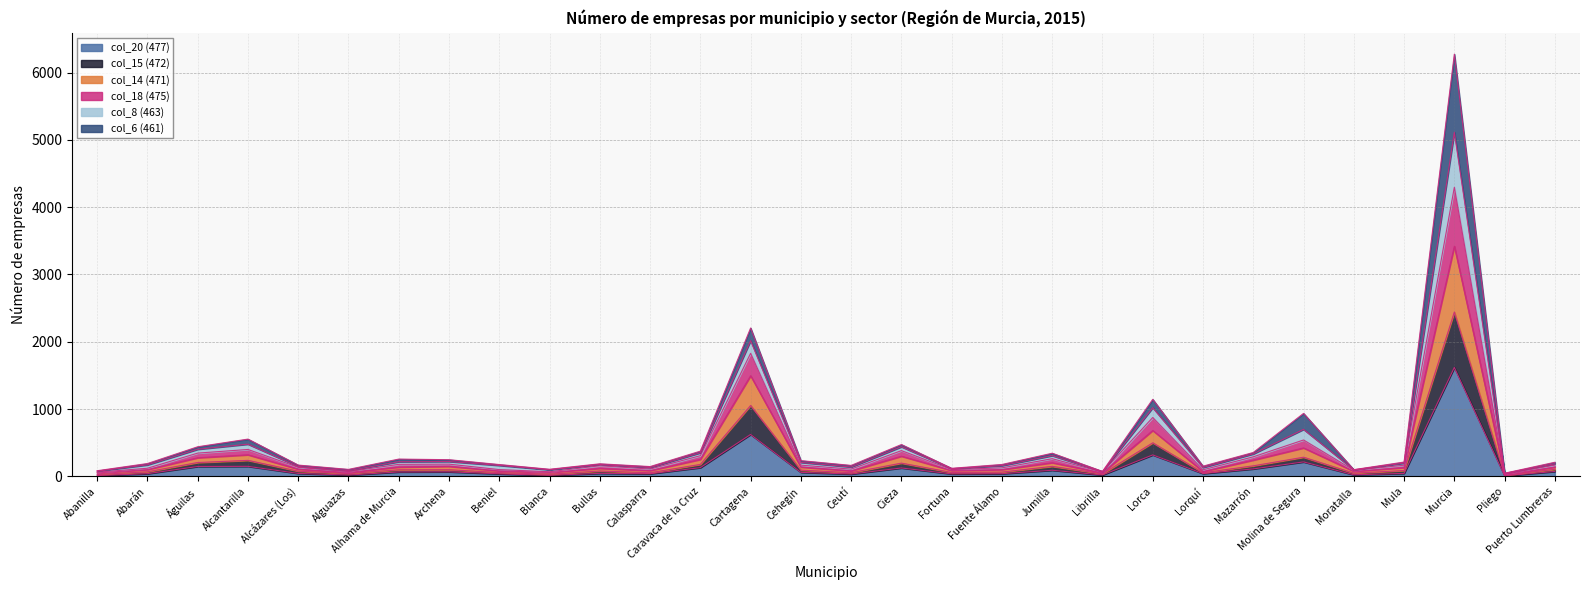

What position from the left is Alhama de Murcia?

7